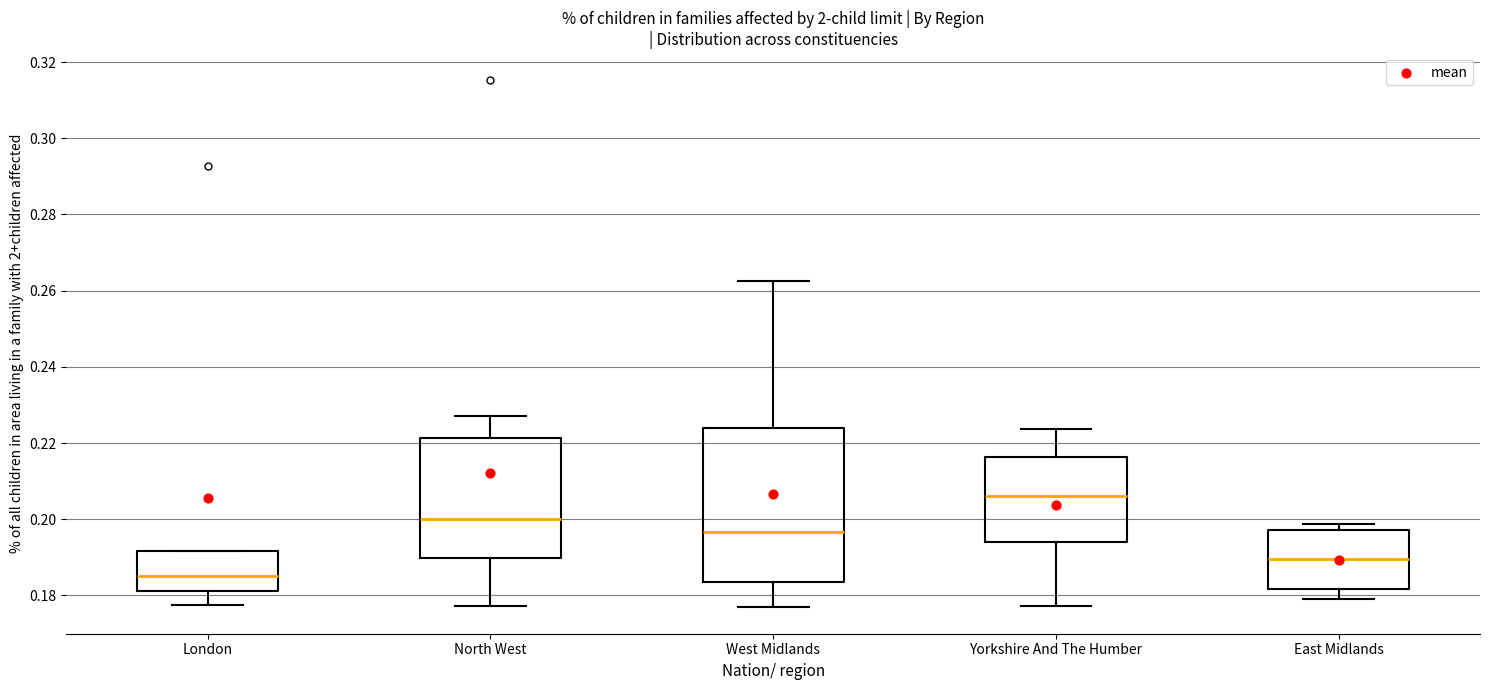

Where is the upper edge of the box for North West on the y-axis? The values are not printed on the chart, so give them approximately, as read against the axis.

0.222